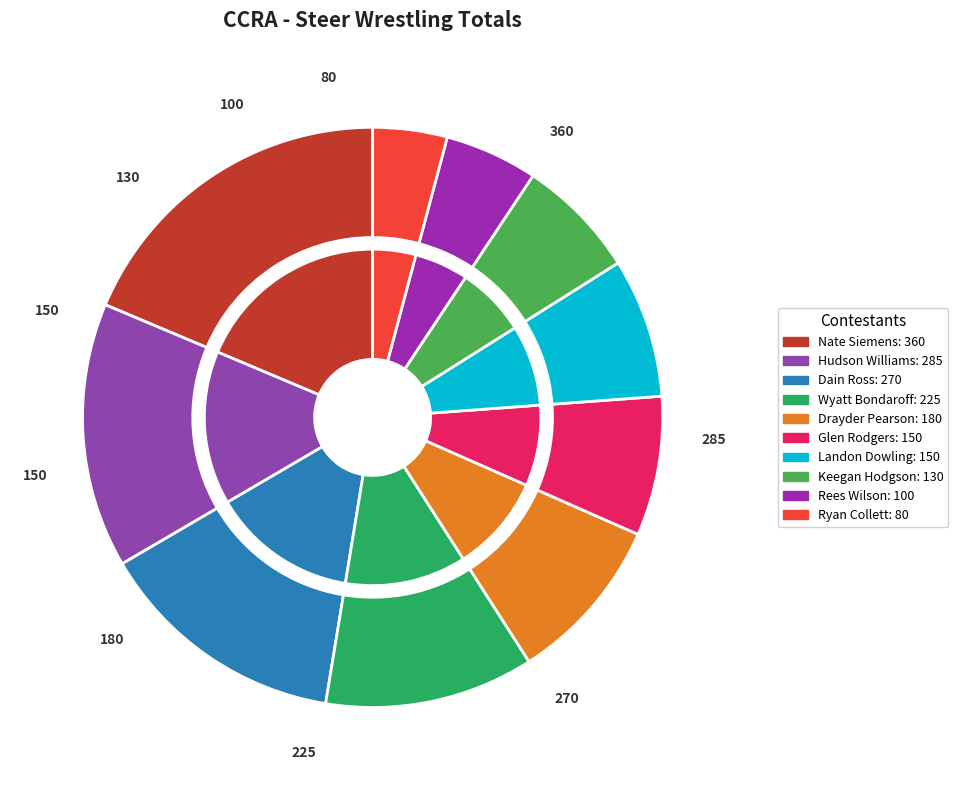

True or false: Glen Rodgers accounts for 1% of the total.

False